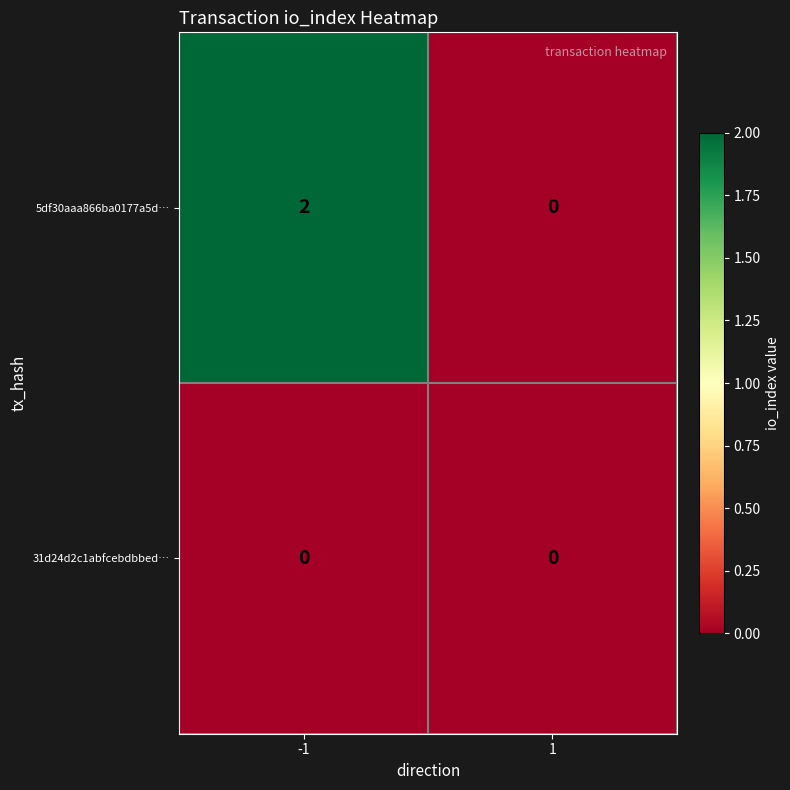

Which series has the widest spread of values?

5df30aaa866ba0177a5d…